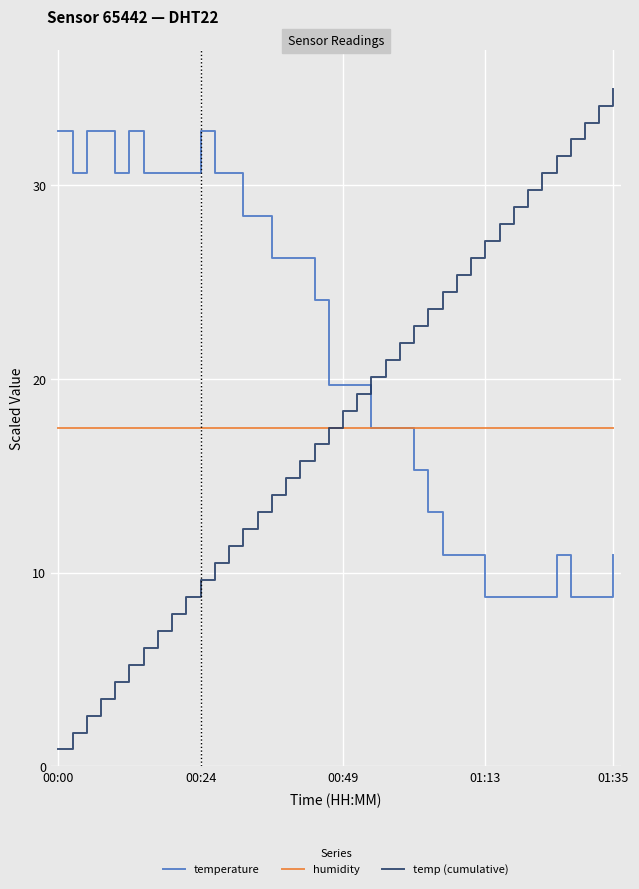

Which series ends up on top after the final intersection of temp (cumulative) and humidity?

temp (cumulative)